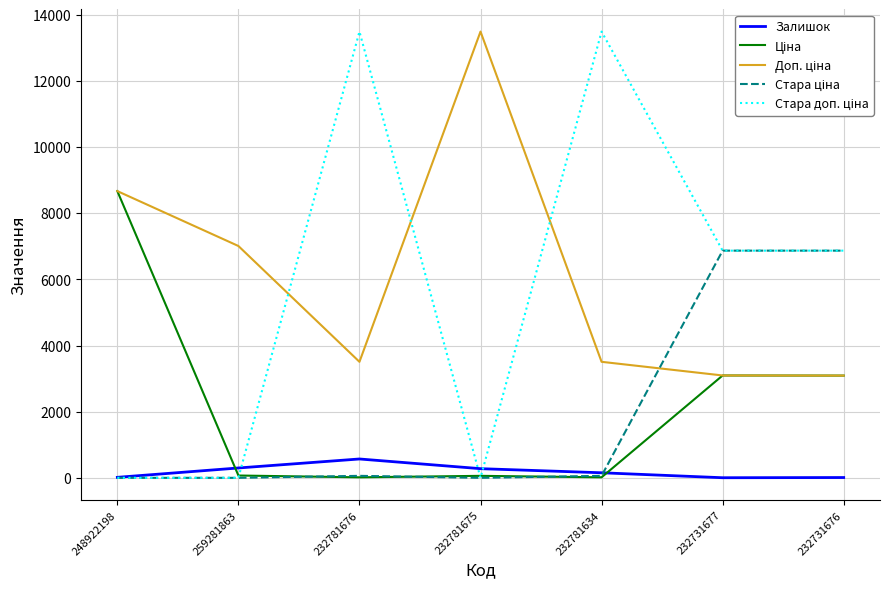

How many distinct data groups are displayed?

5